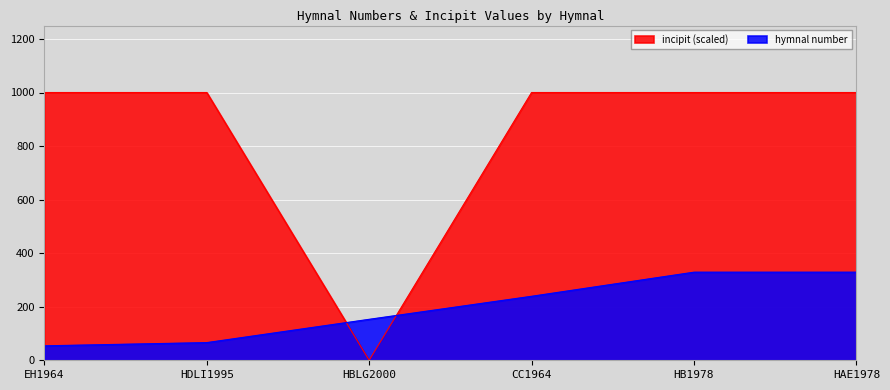

Does the chart display data point markers on the line(s)?

No